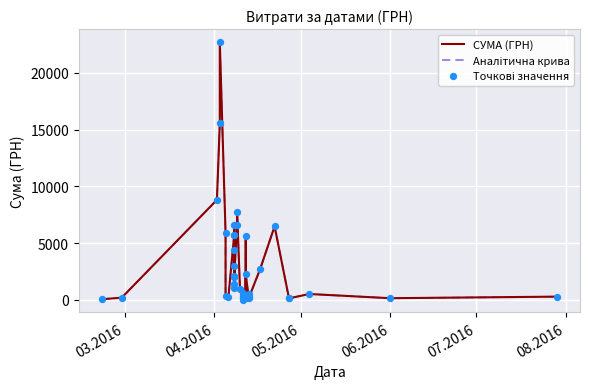

At how many categories does at least one series exceed 8439?

3